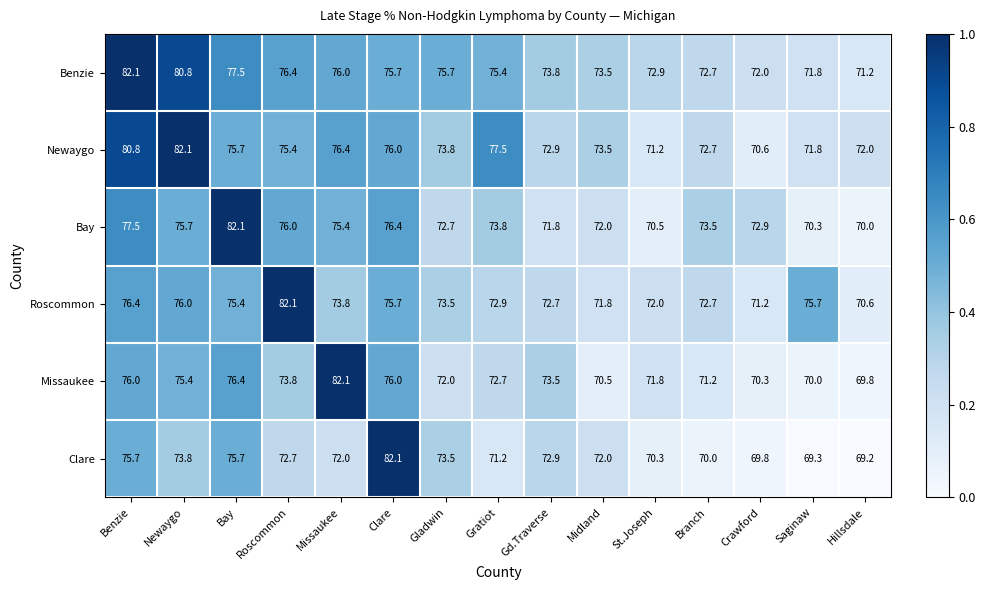

Is the value of Missaukee at Missaukee greater than the value of Roscommon at Midland?

Yes